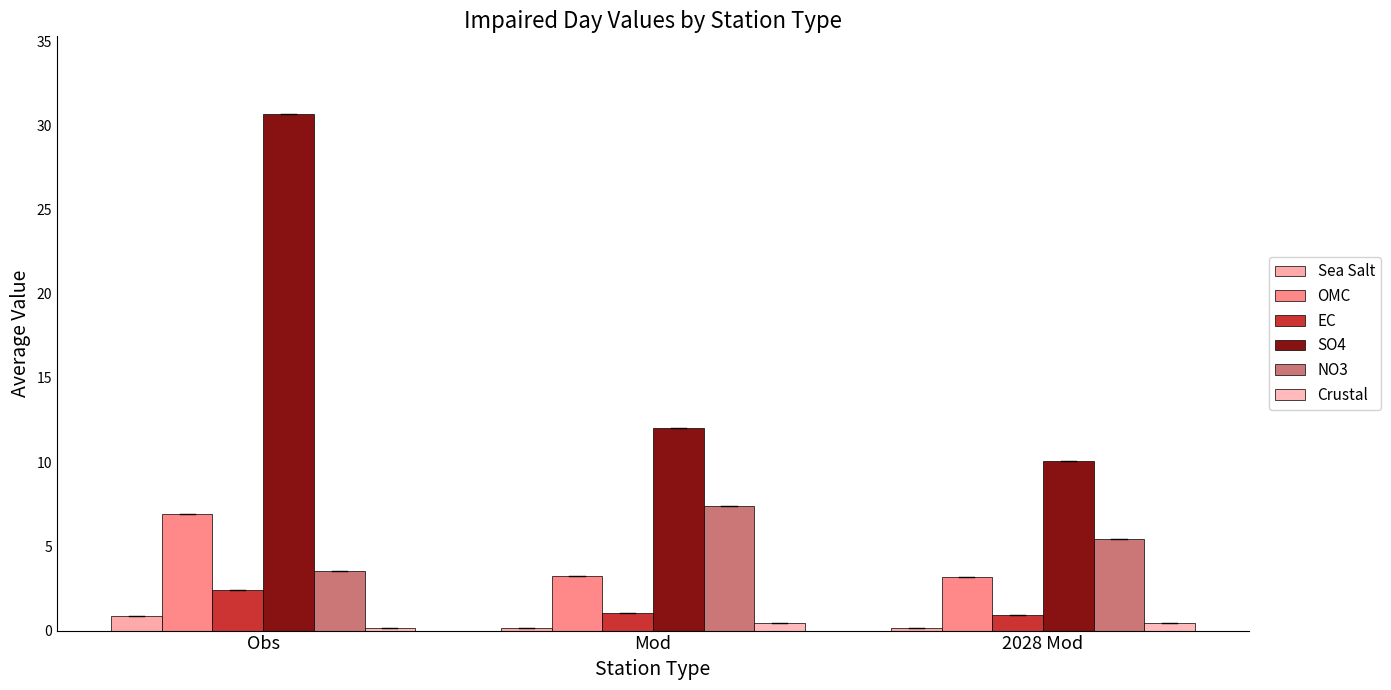

What is the difference between the second highest and minimum values in the SO4 series?

1.9